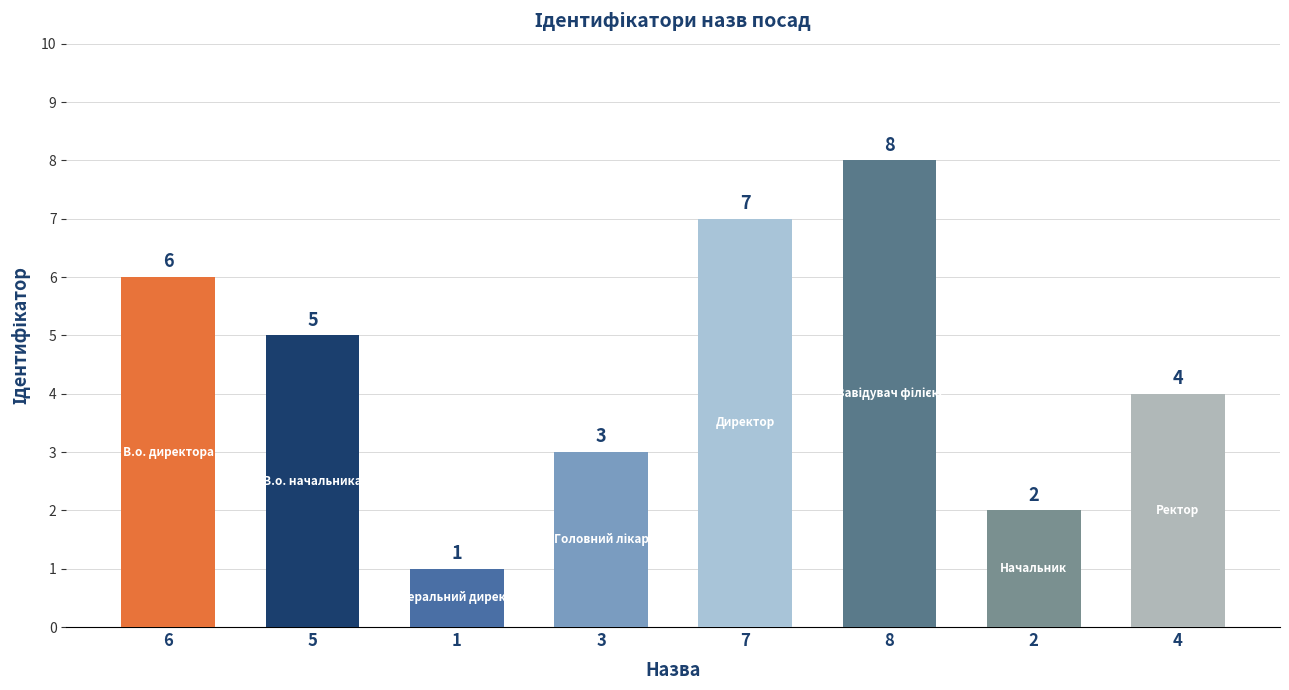

What is the label of the 3rd bar from the left?

1